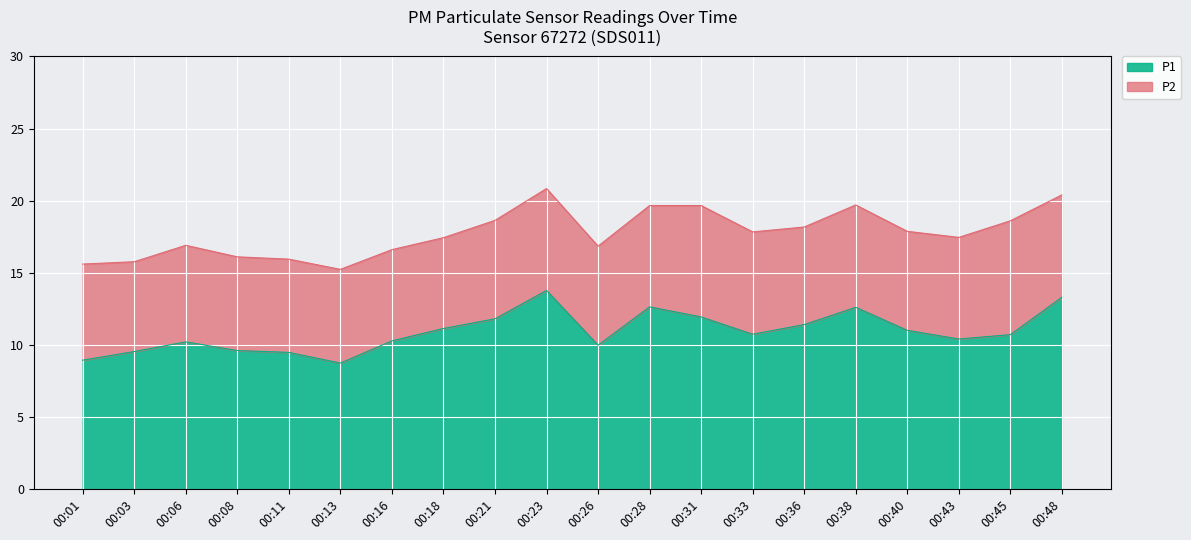

What is the minimum value for P1?

8.7